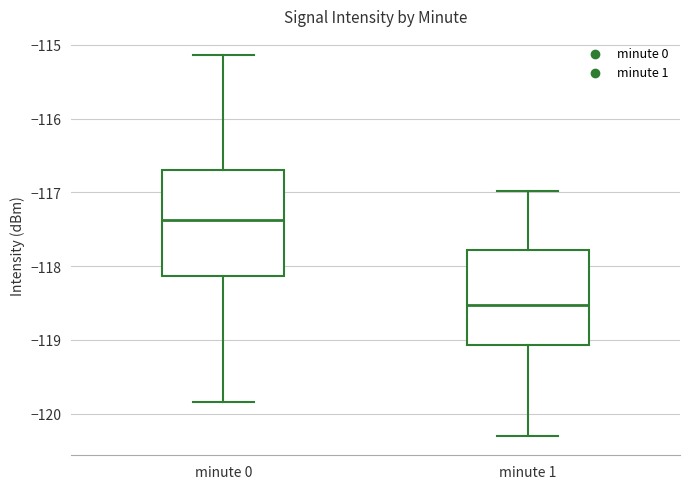

Which box is the tallest, from its lower edge to its upper edge?

minute 0